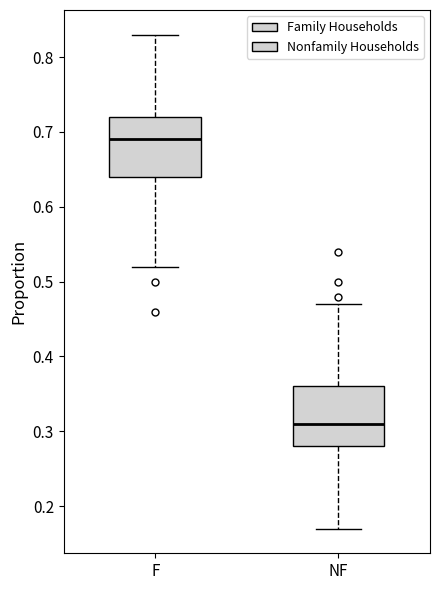

Where is the upper edge of the box for NF on the y-axis? The values are not printed on the chart, so give them approximately, as read against the axis.

0.36